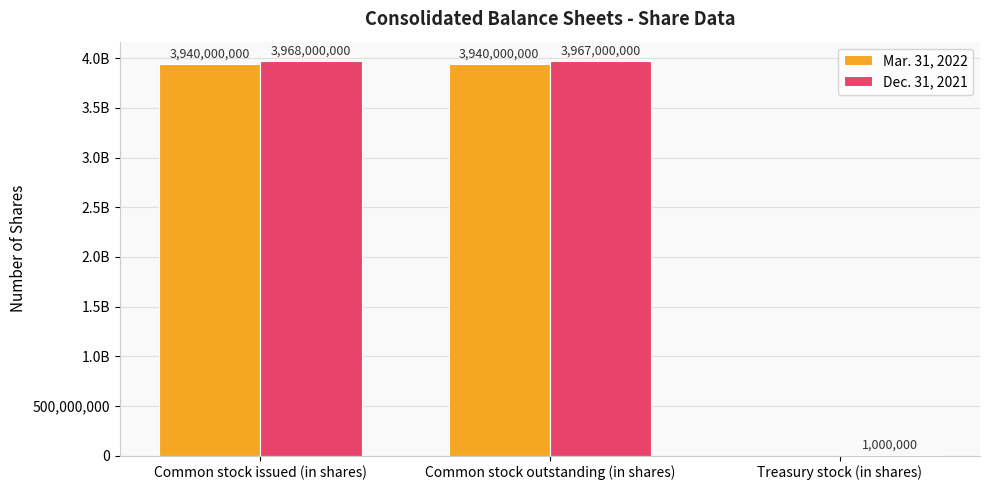

What is the value of the Mar. 31, 2022 bar at the 1st from the left?

3940000000